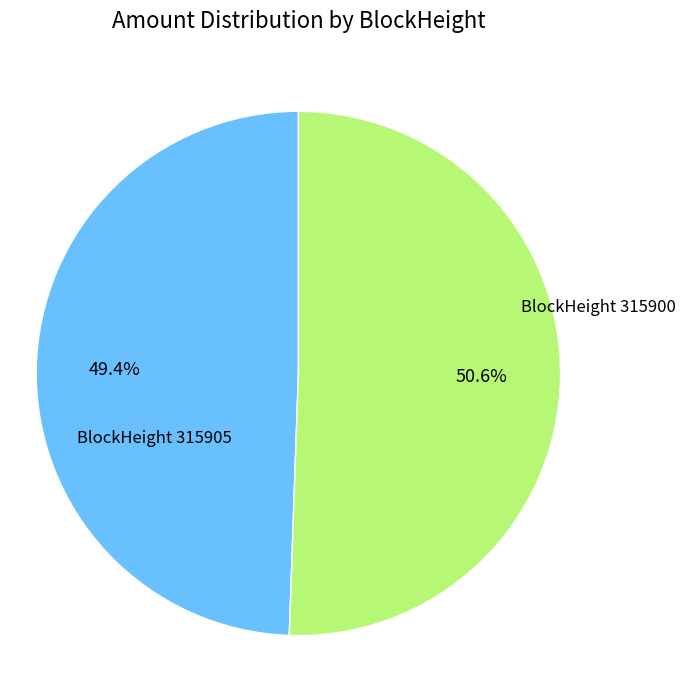

To the nearest percent, what is the average slice percentage?

50%